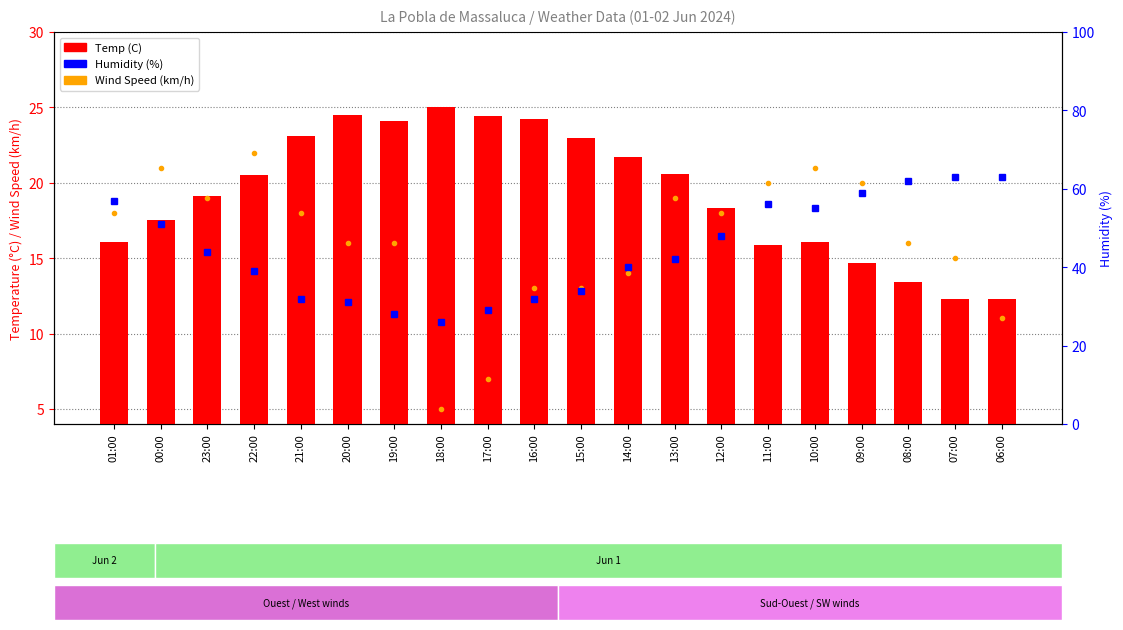

At which category is the sum across all series the highest?

09:00